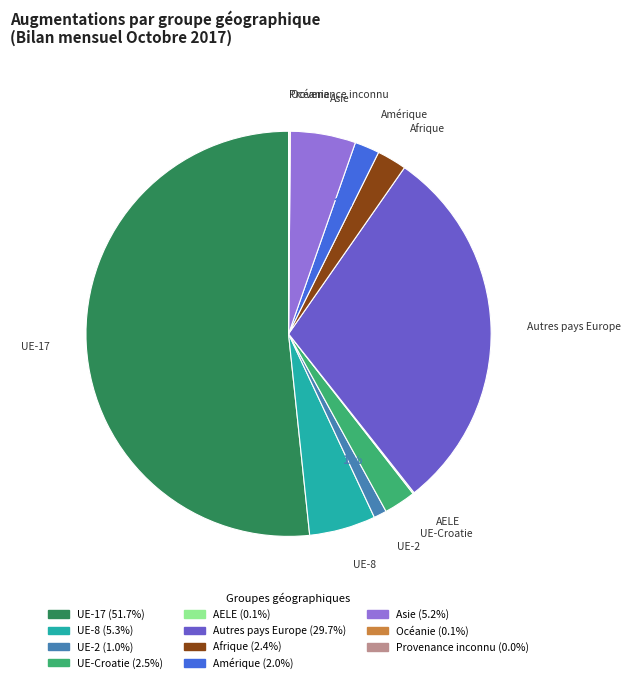

Does any single category account for the majority?

Yes